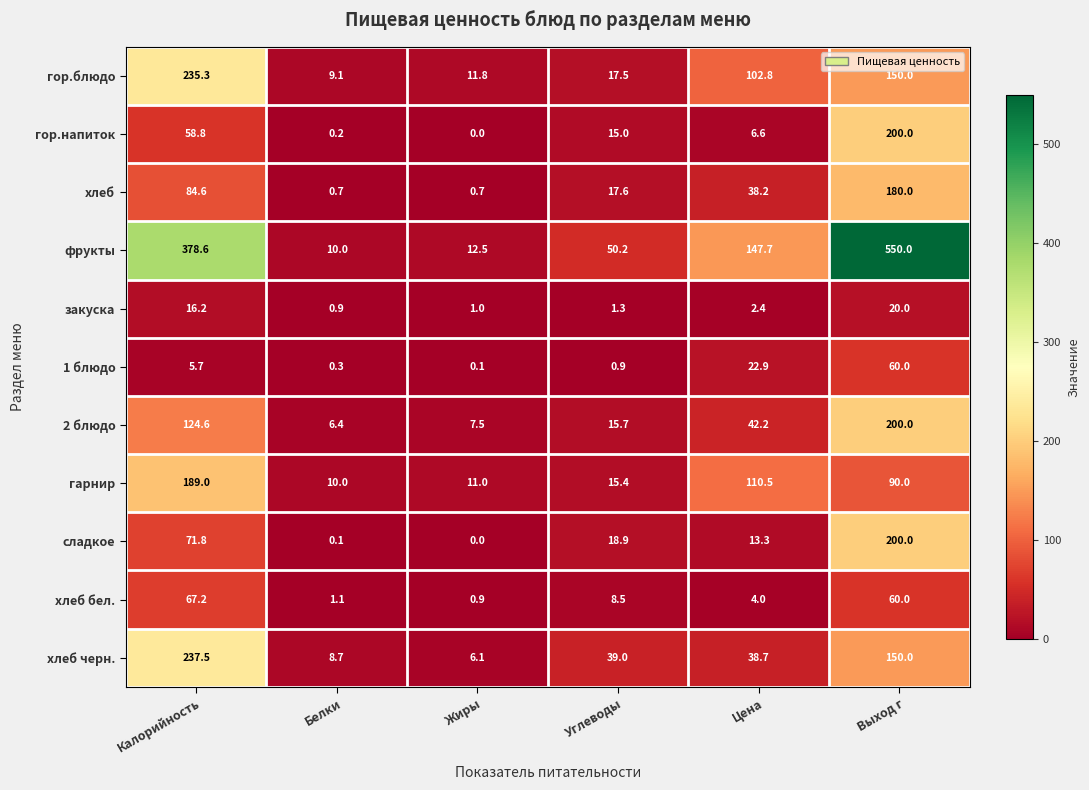

Which series has the largest range (max minus min)?

фрукты